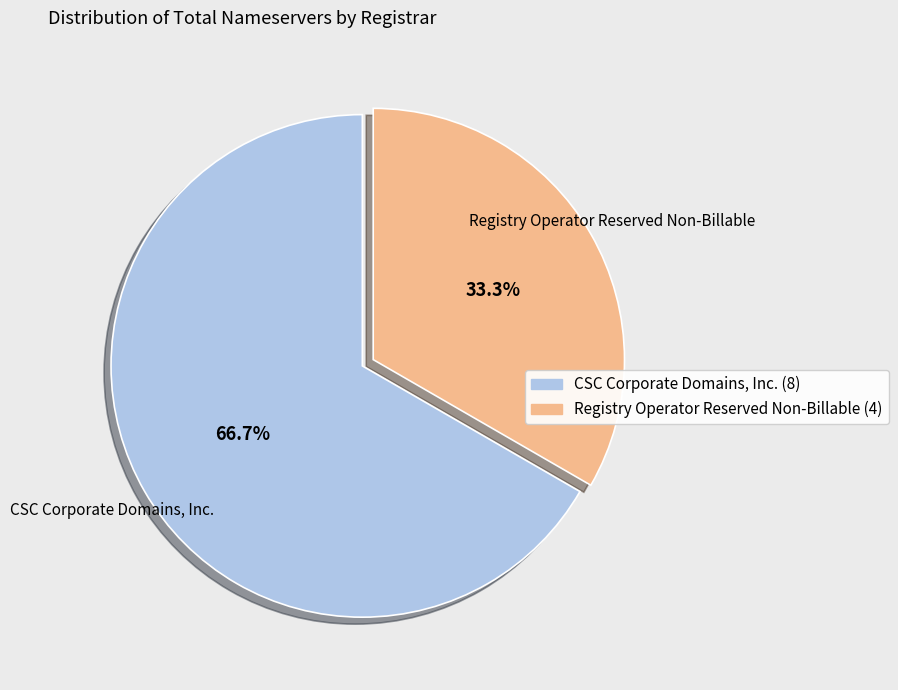

Is there any slice that represents more than half of the pie?

Yes